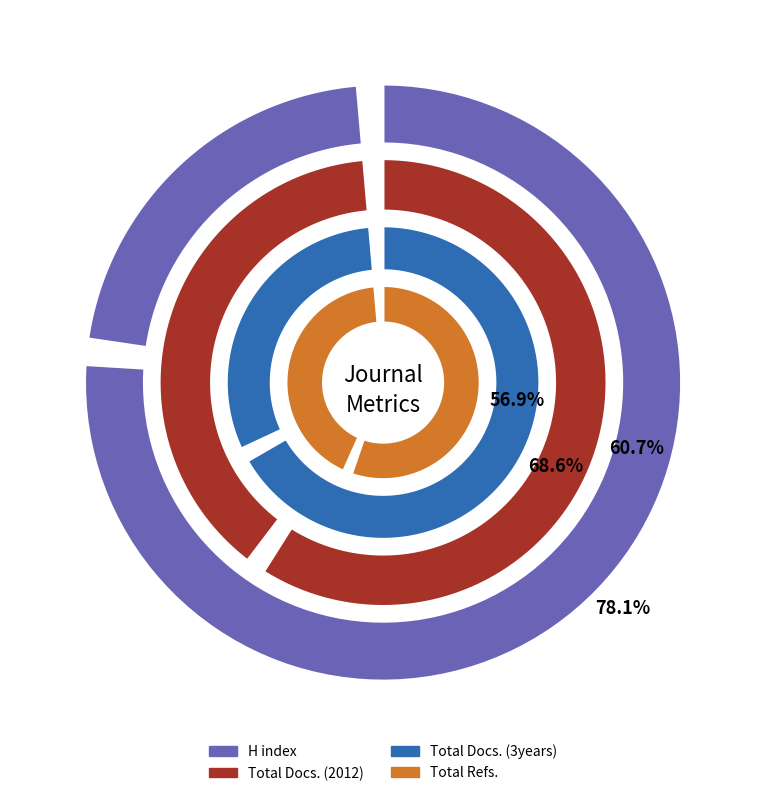

Which series has the widest spread of values?

Total Refs.